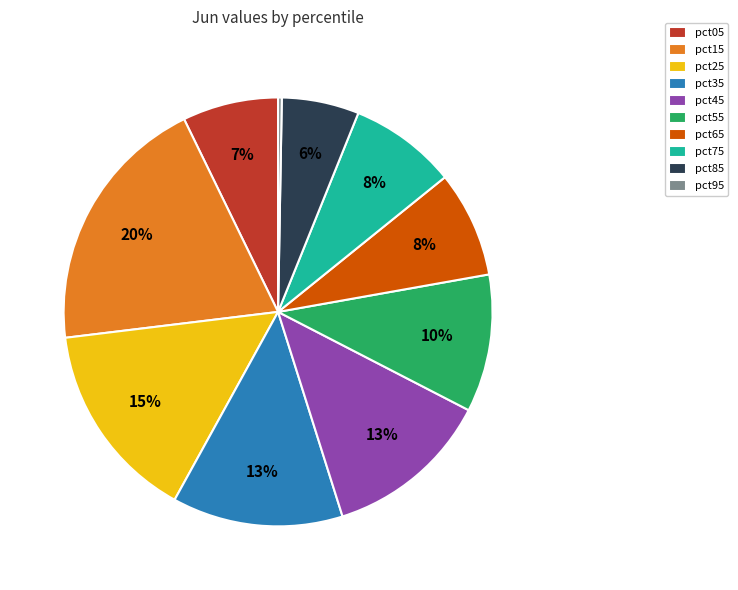

To the nearest percent, what is the combined percentage of pct45 and pct75?

21%